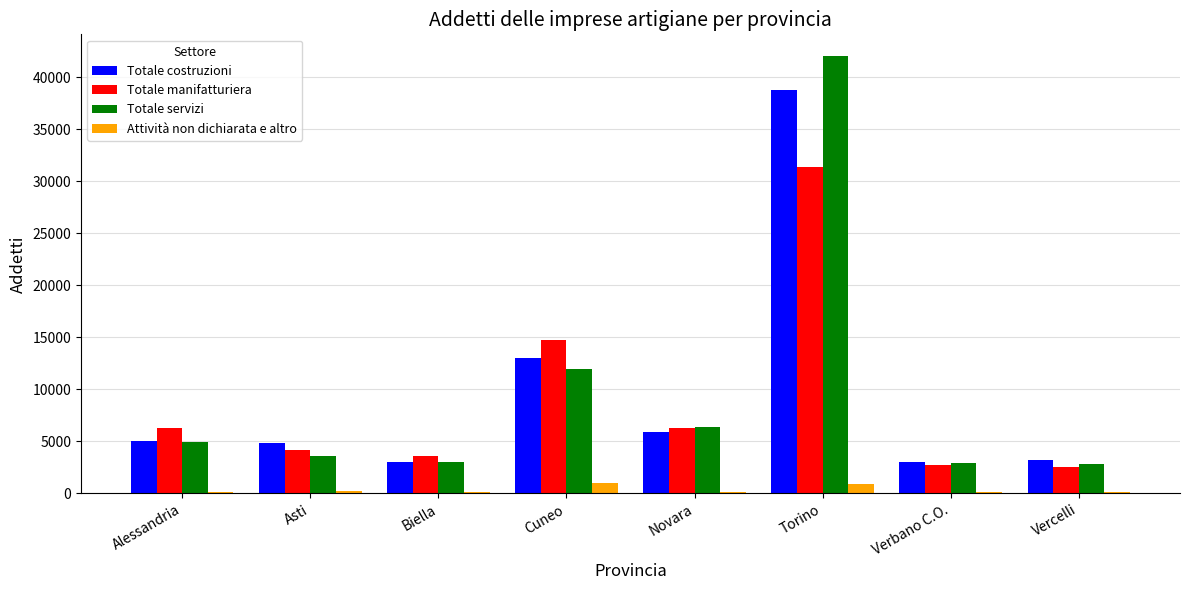

Is the value of Totale manifatturiera at Verbano C.O. greater than the value of Totale servizi at Asti?

No